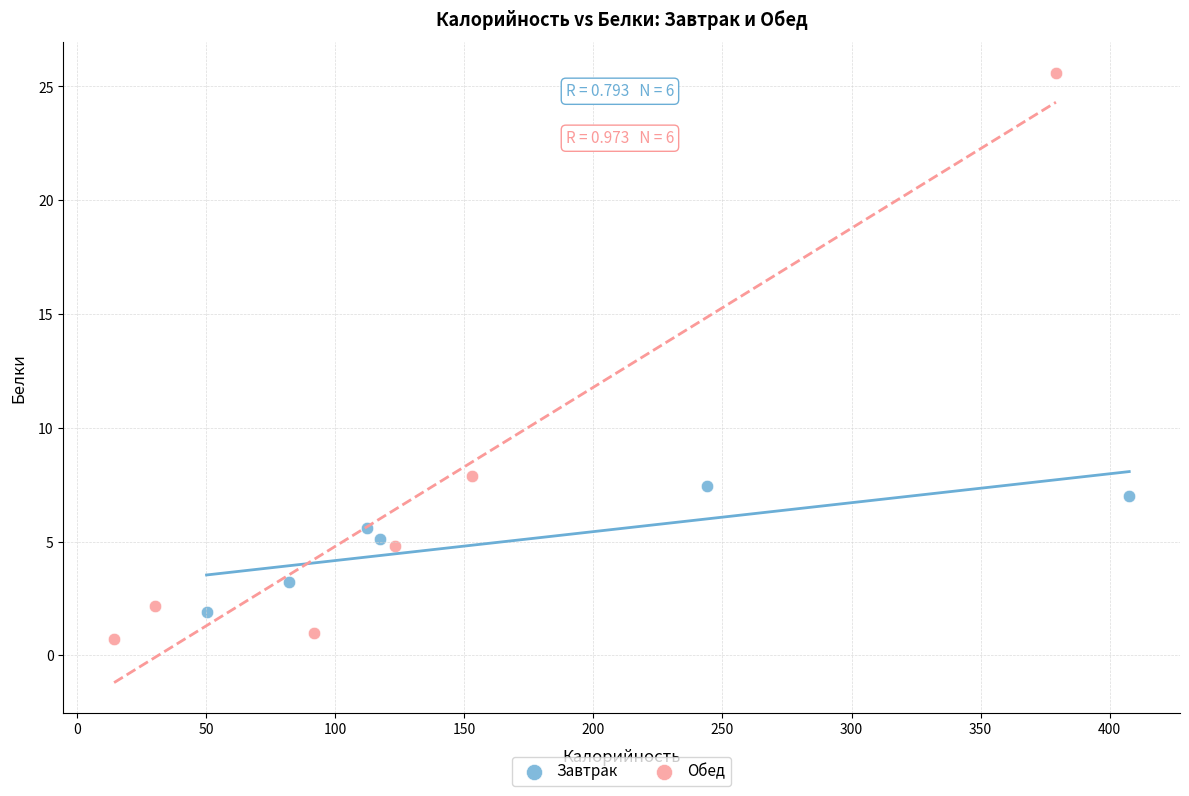

Which series contains the highest Y value?

Обед